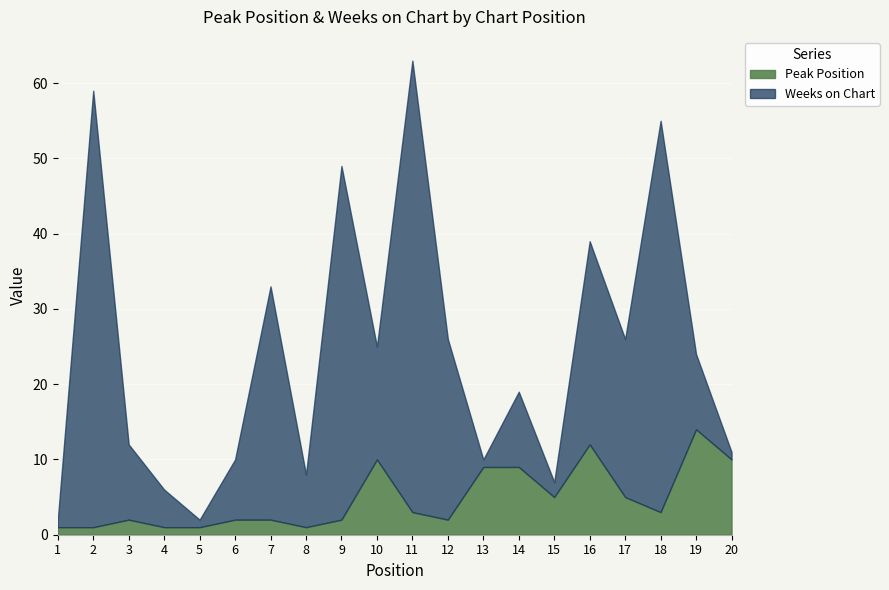

Reading right to left, what are all the values shown in this chart?

Peak Position: 10	14	3	5	12	5	9	9	2	3	10	2	1	2	2	1	1	2	1	1
Weeks on Chart: 1	10	52	21	27	2	10	1	24	60	15	47	7	31	8	1	5	10	58	1